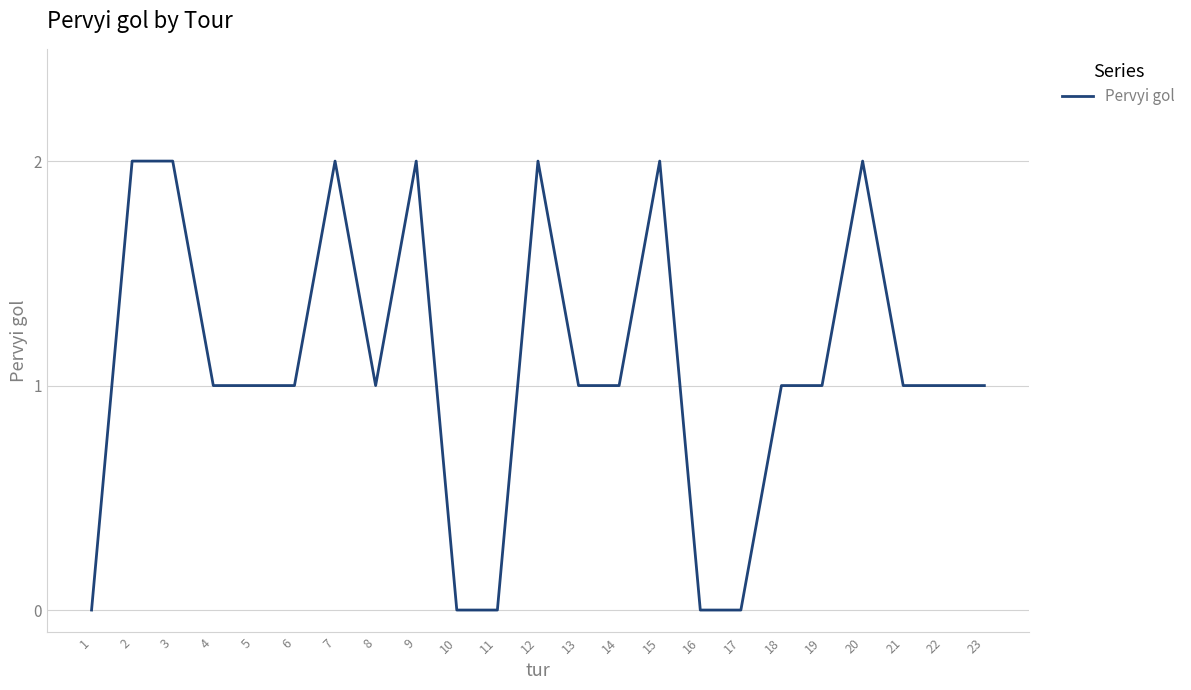

What is the ratio of the value at 8 to the value at 4?

1.0